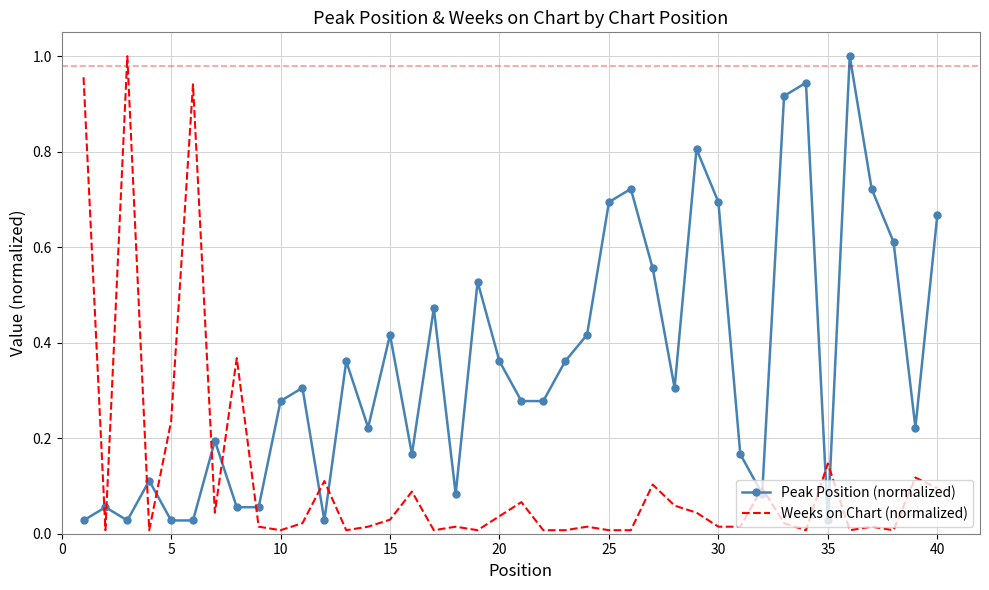

Rank the series by their average value, from highest to lowest.

Peak Position (normalized), Weeks on Chart (normalized)